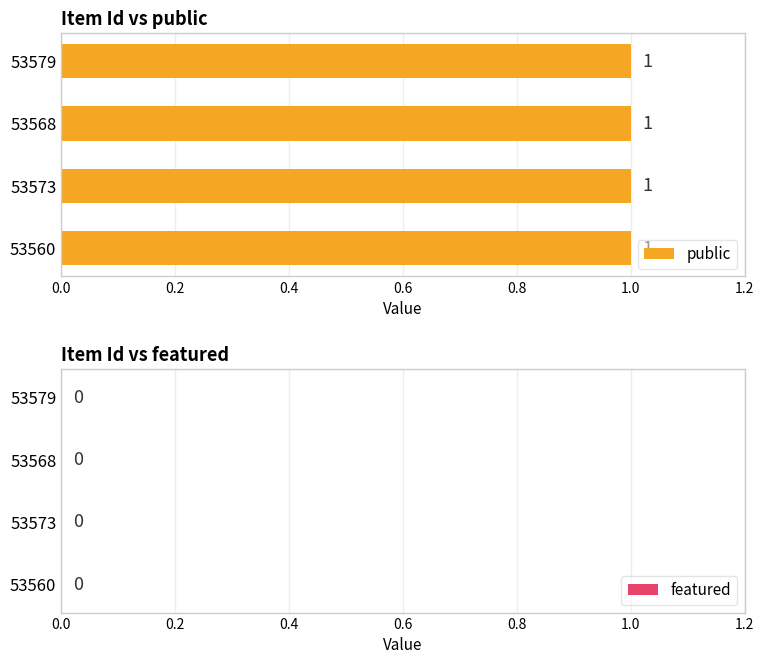

Rank the series by their average value, from lowest to highest.

featured, public